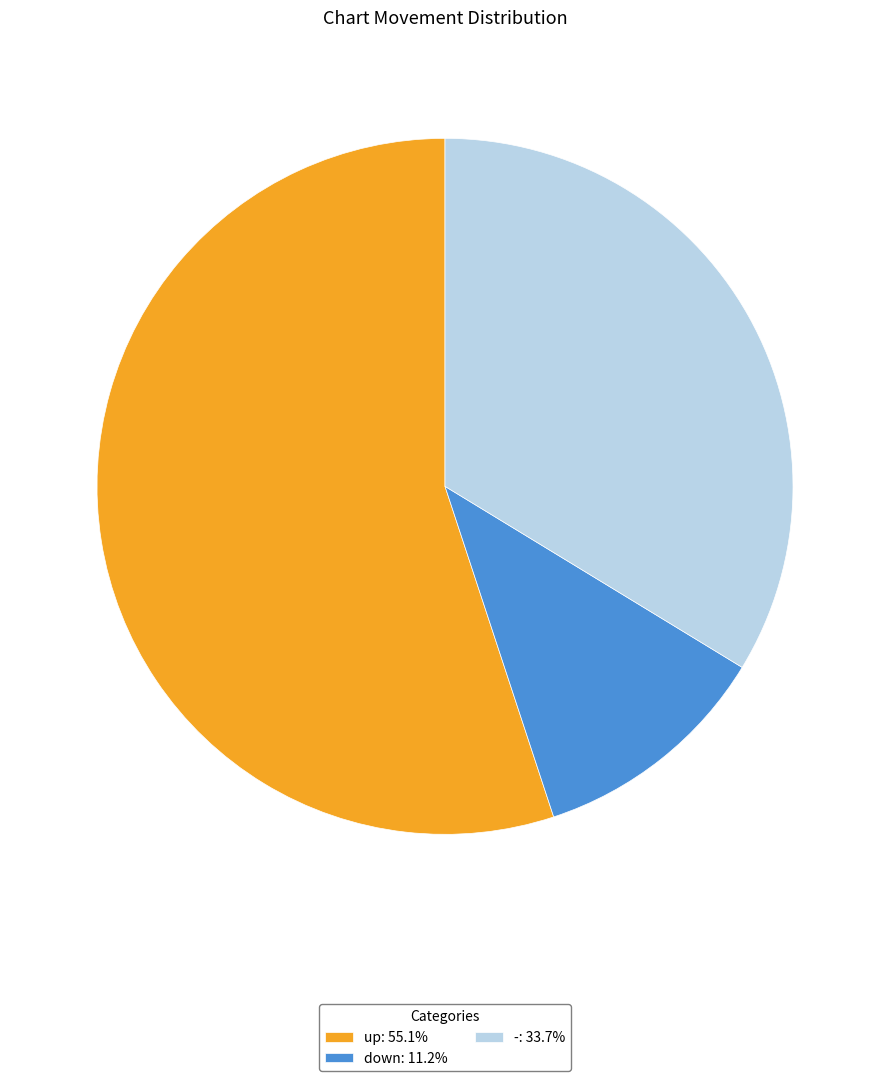

Which has a higher value, - or up?

up